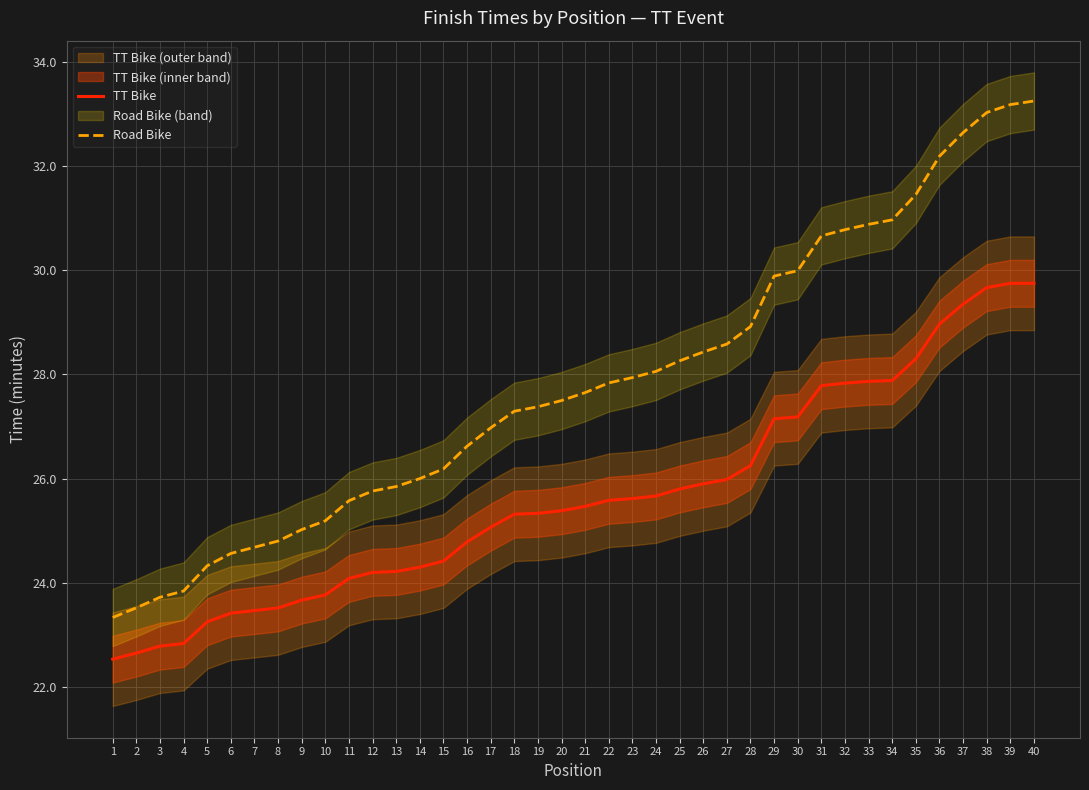

What is the difference between the Road Bike values at 9 and 17?

2.0